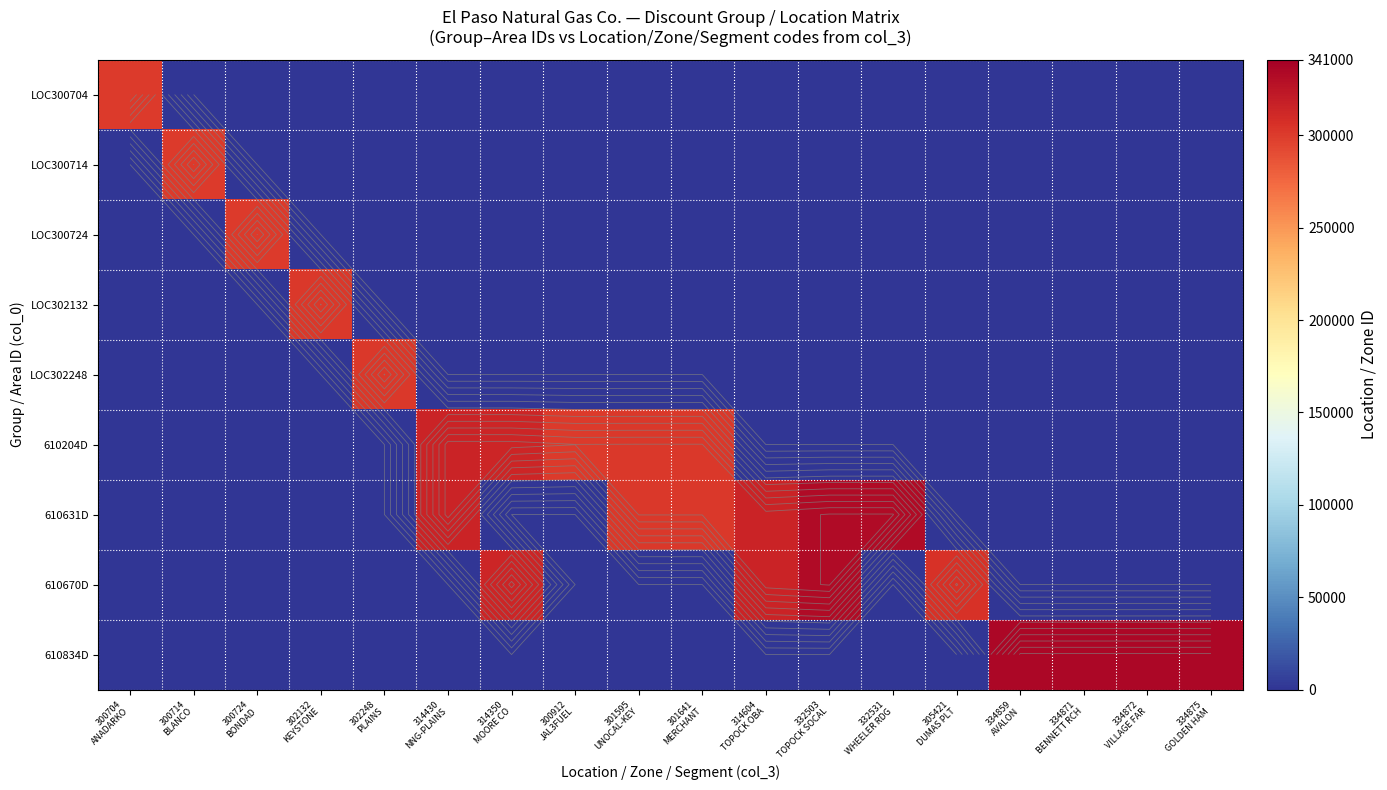

What is the spread (max minus min) of values at 314350
MOORE CO?

314350